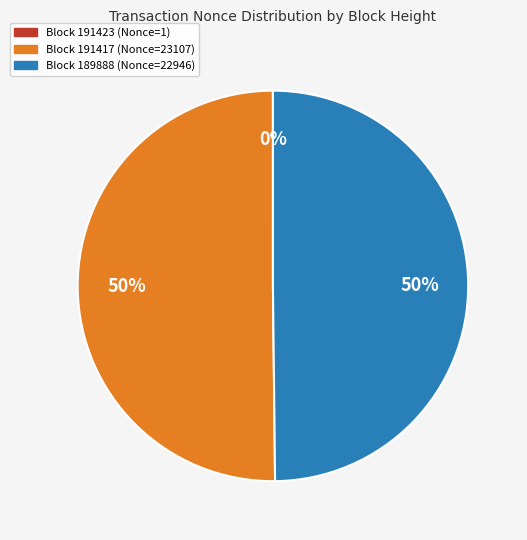

To the nearest percent, what is the difference between the largest and smallest slice percentages?

50%